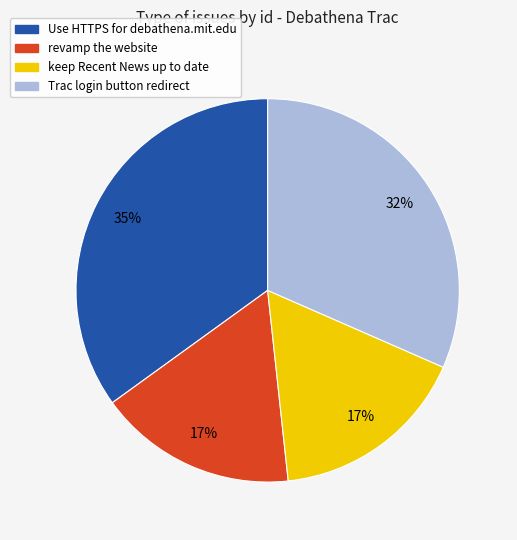

Combined, do Trac login button redirect and keep Recent News up to date account for over 50%?

No